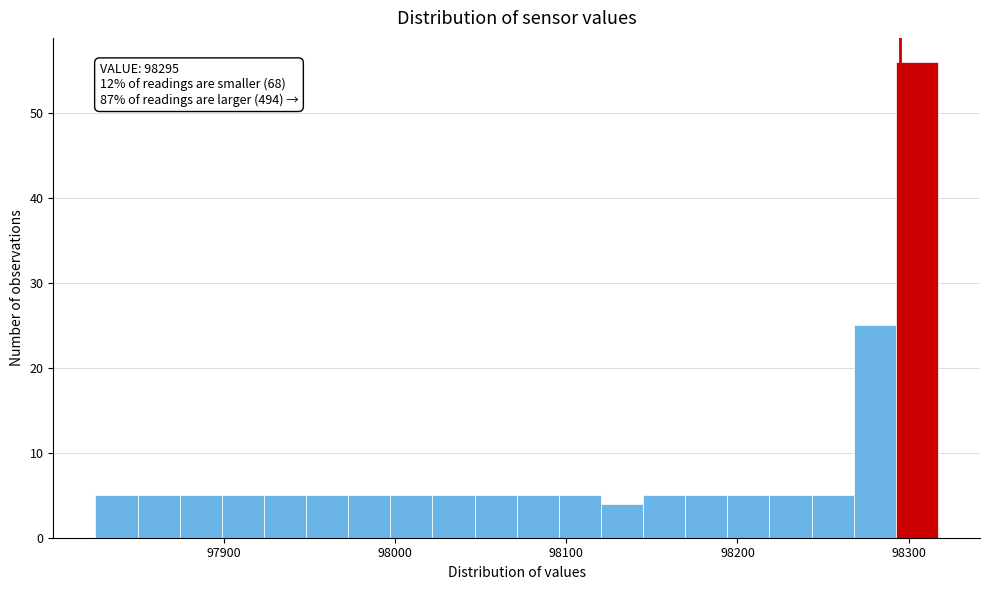

Read against the x-axis, roughly where is the centre of the tallest bar?

98300